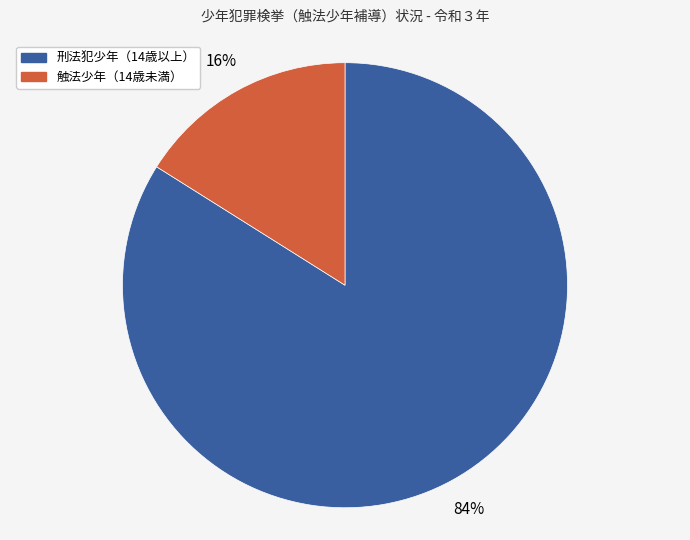

Combined, do 刑法犯少年（14歳以上） and 触法少年（14歳未満） account for over 50%?

Yes